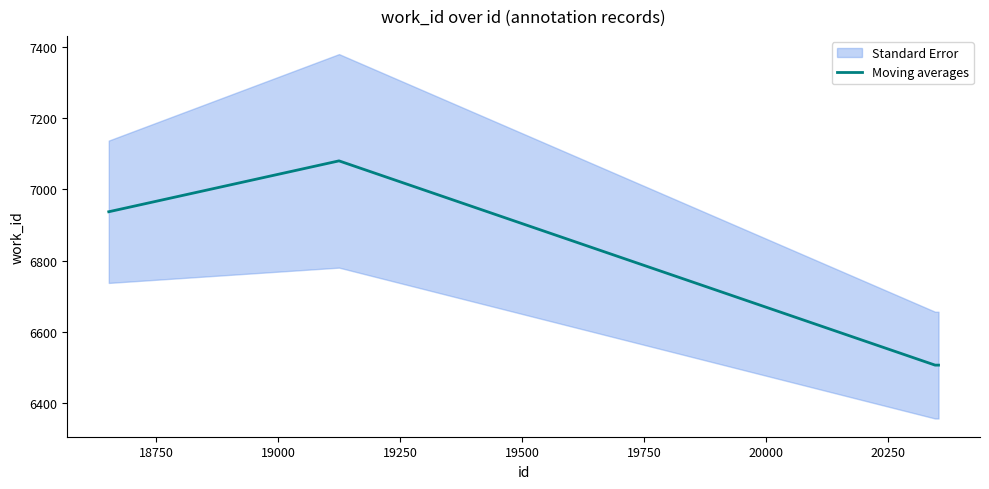

How many interior local peaks does the Moving averages series have?

1